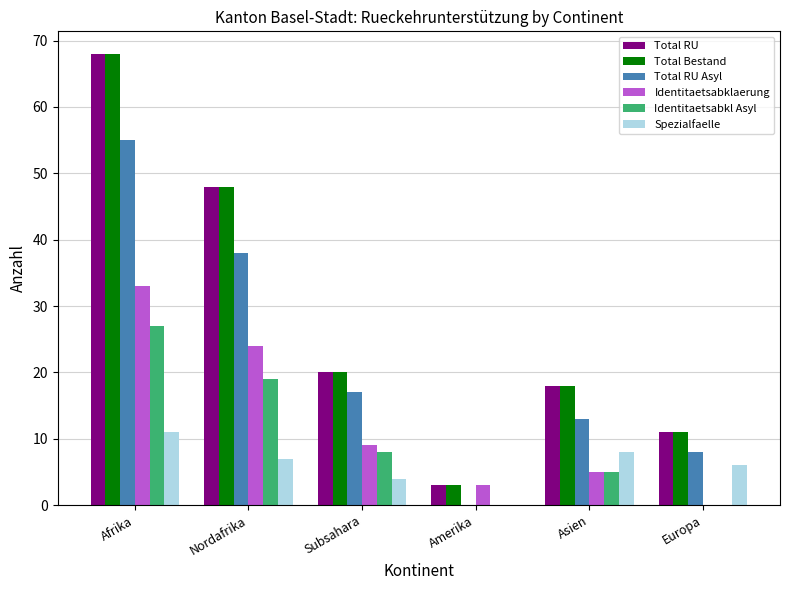

Where is Total Bestand nearest to the value 35?

Nordafrika